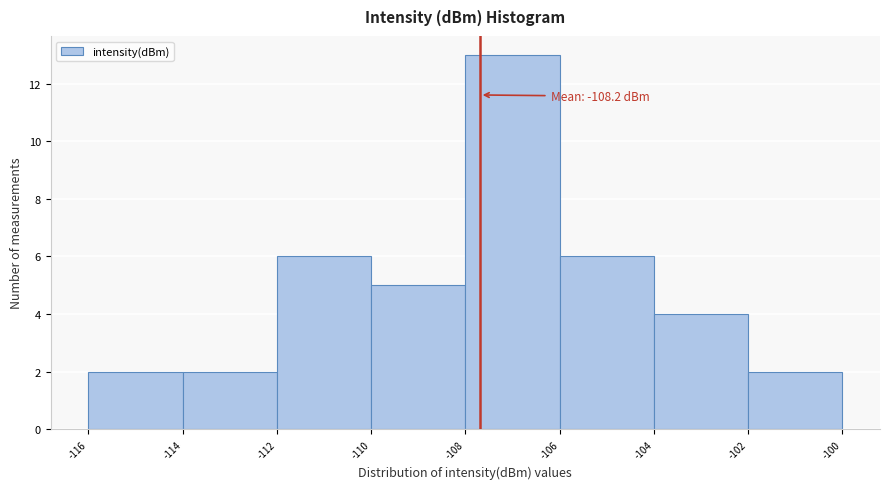

Reading left to right, extract all data points from this chart.

2	2	6	5	13	6	4	2